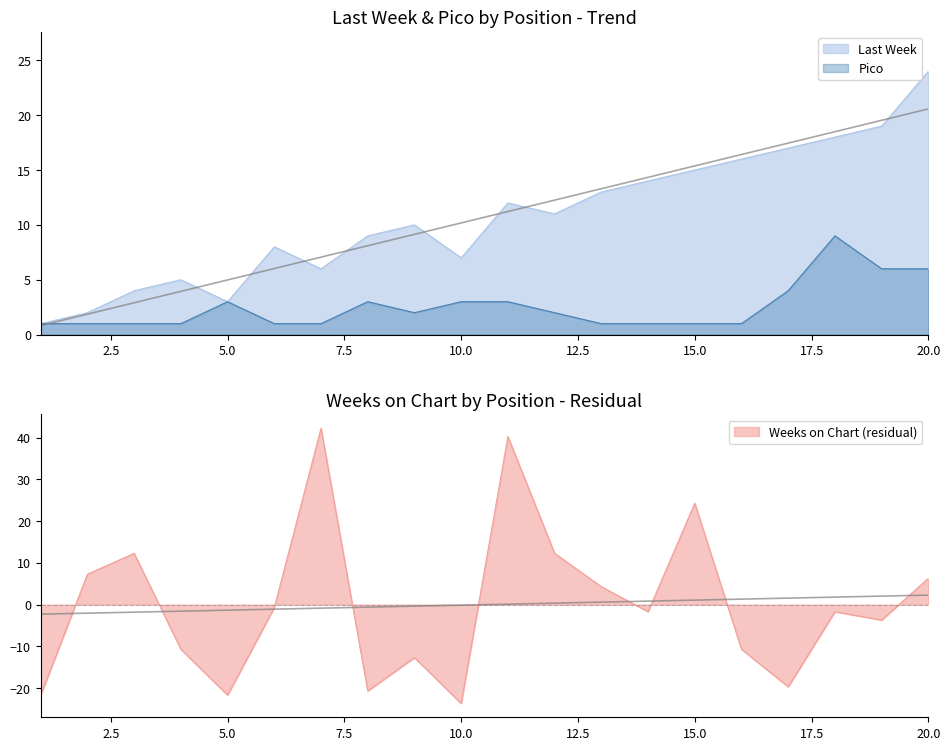

What is the sum of all Last Week values?

214